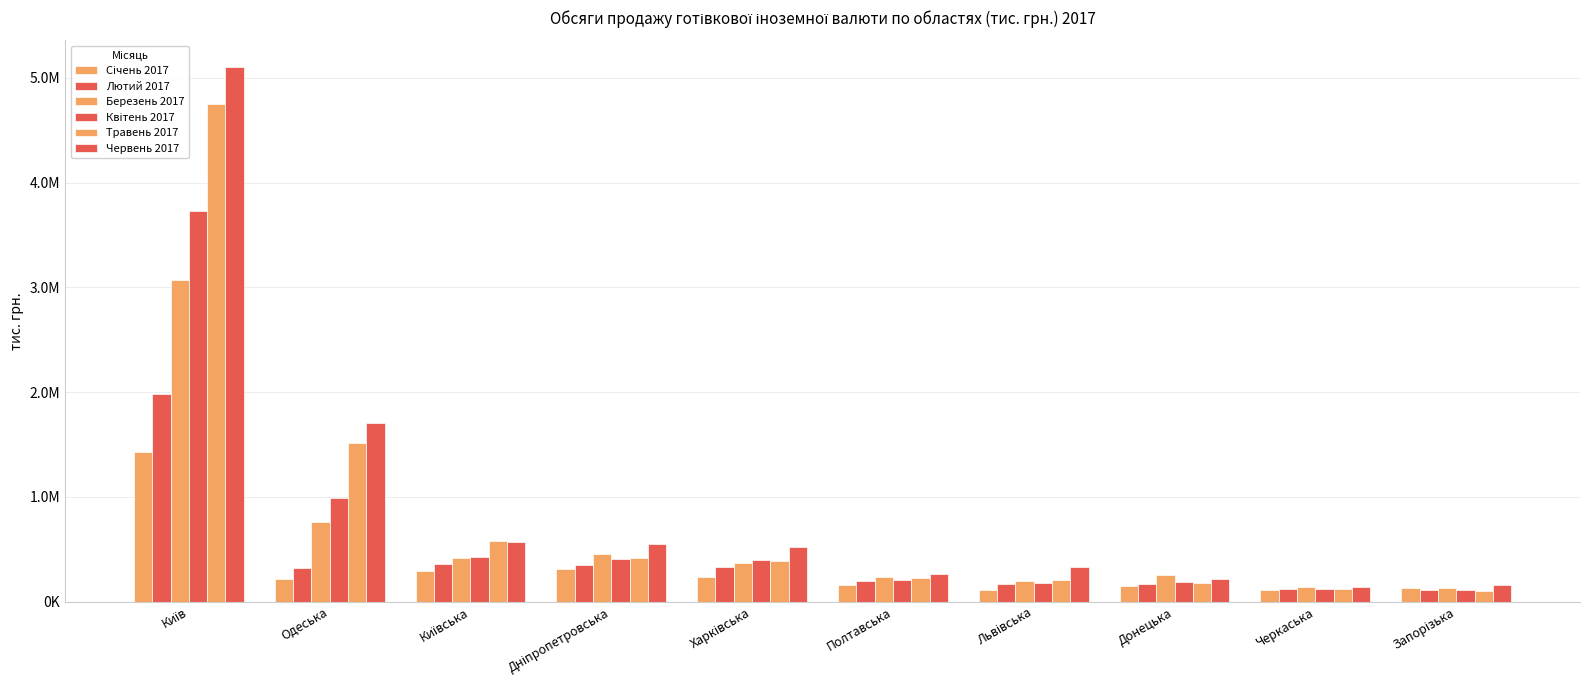

Is the value of Лютий 2017 at Полтавська greater than the value of Червень 2017 at Харківська?

No